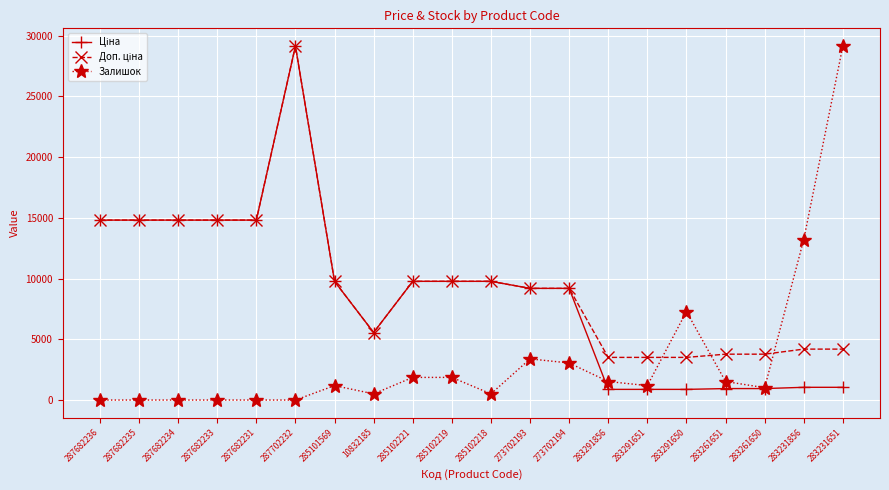

What is the greatest value displayed?

29152.3